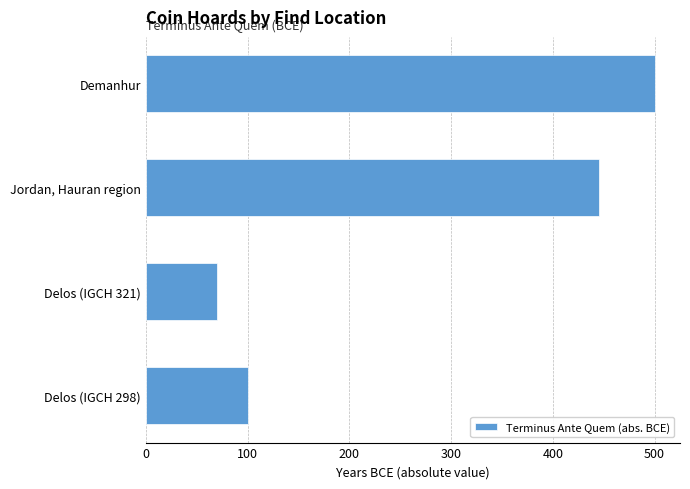

What is the difference between the second highest and second lowest values?

345